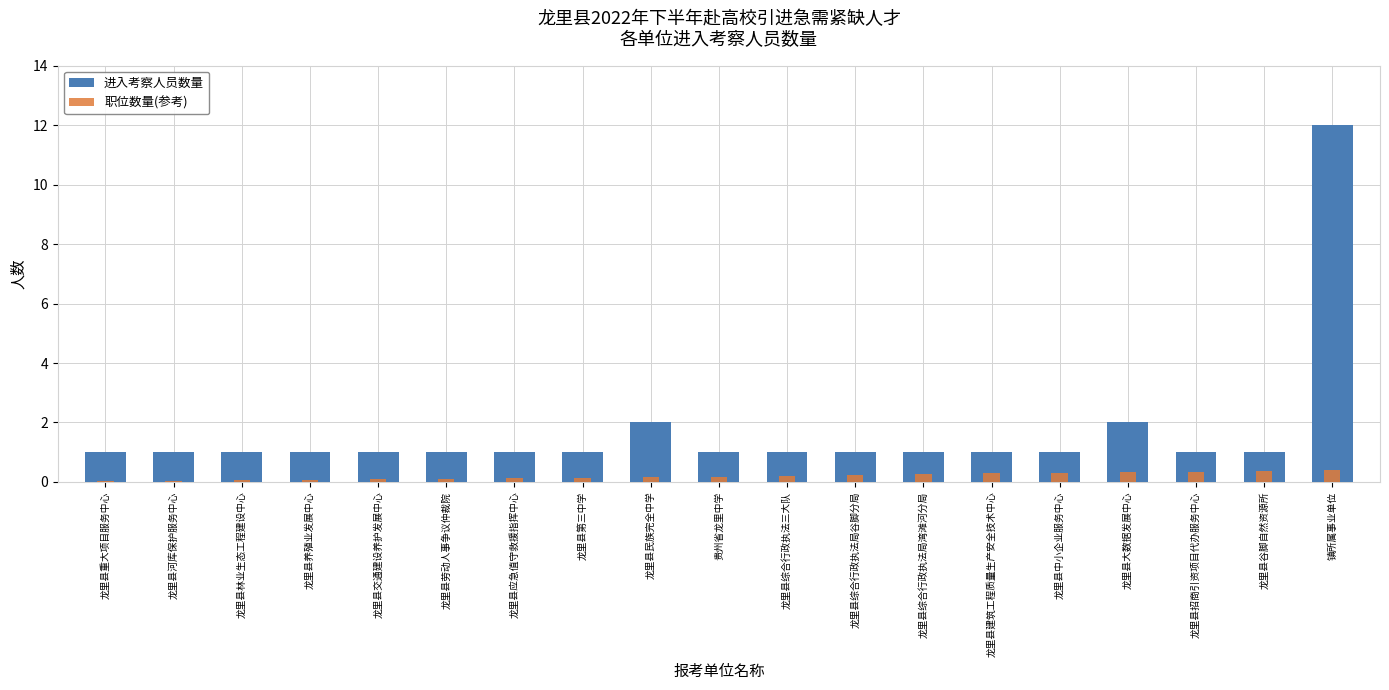

What position from the right is 龙里县养殖业发展中心?

16